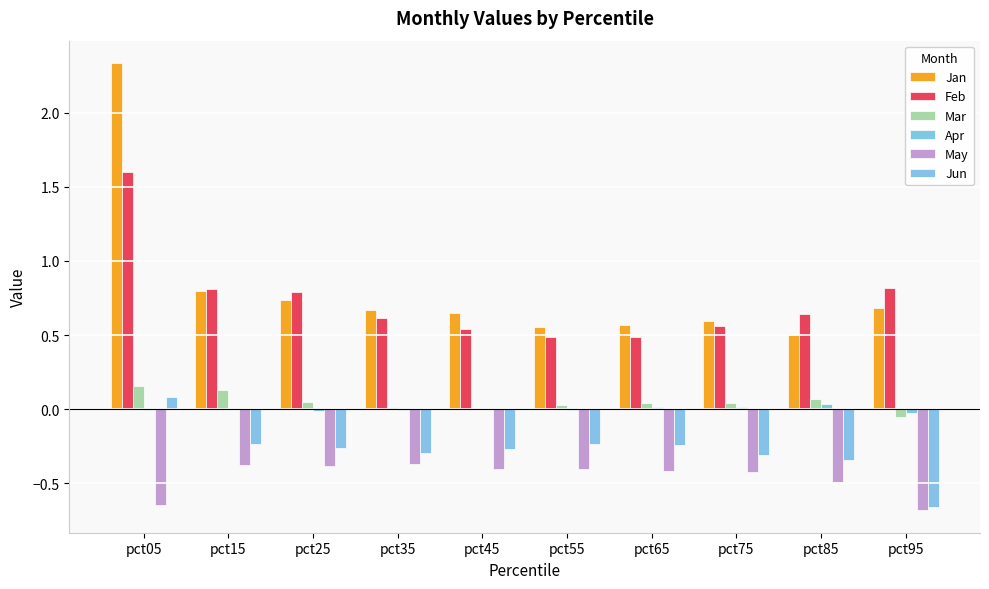

Rank the categories by Jun value from highest to lowest.

pct05, pct55, pct15, pct65, pct25, pct45, pct35, pct75, pct85, pct95